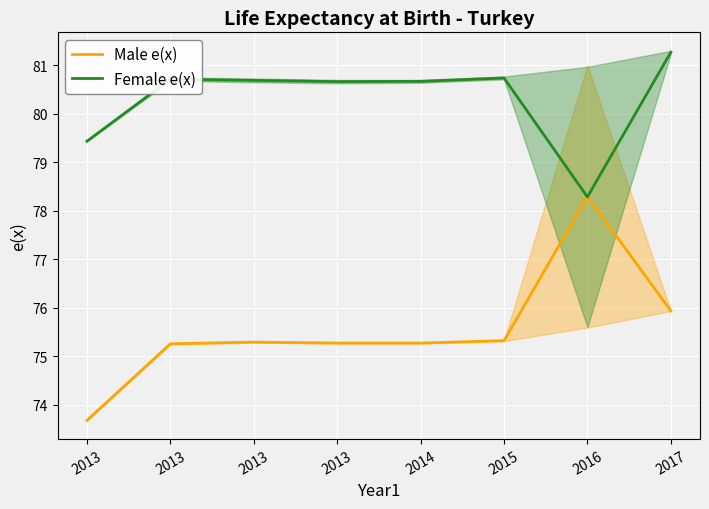

What is the sum of the Female e(x) values at 2013 and 2014?

160.1